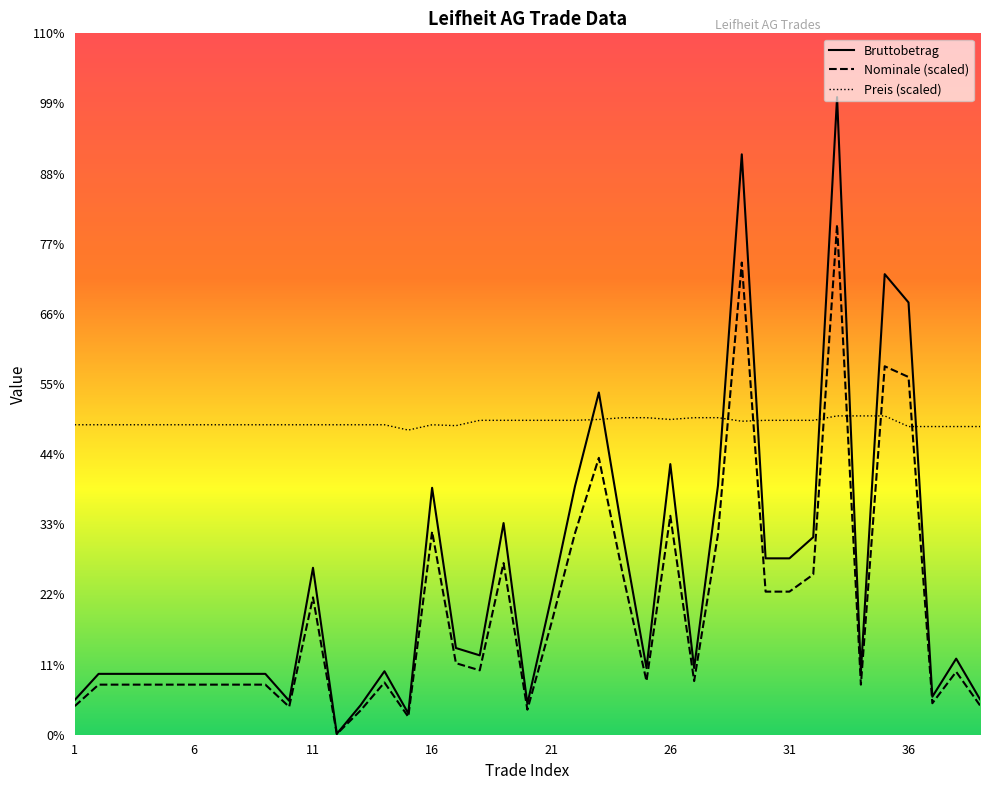

What is the sum of all Nominale values?

97243.2